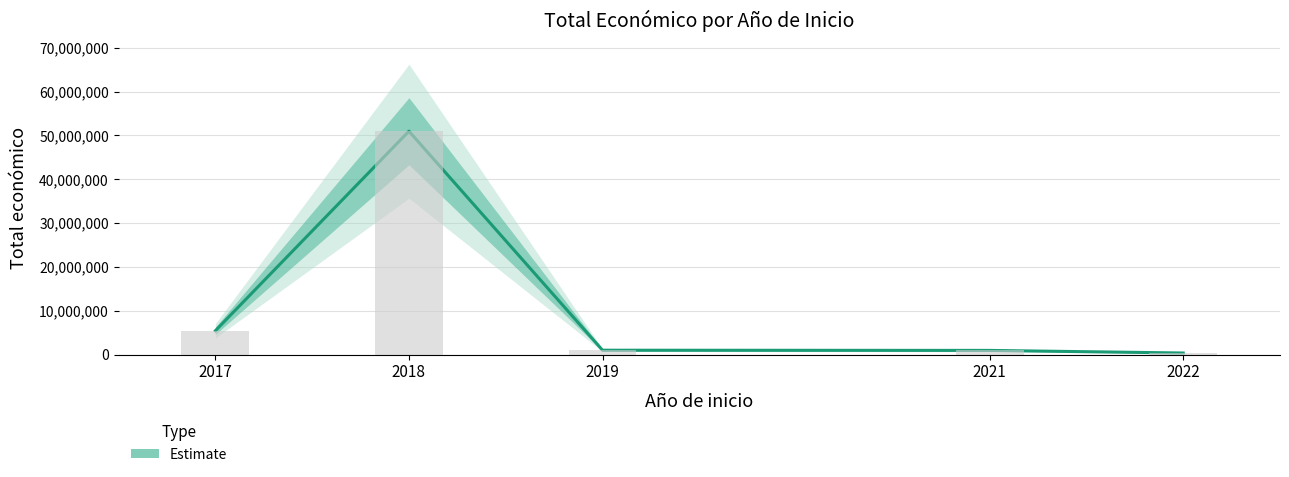

Is it true that the value at 2022 is 221579?

False